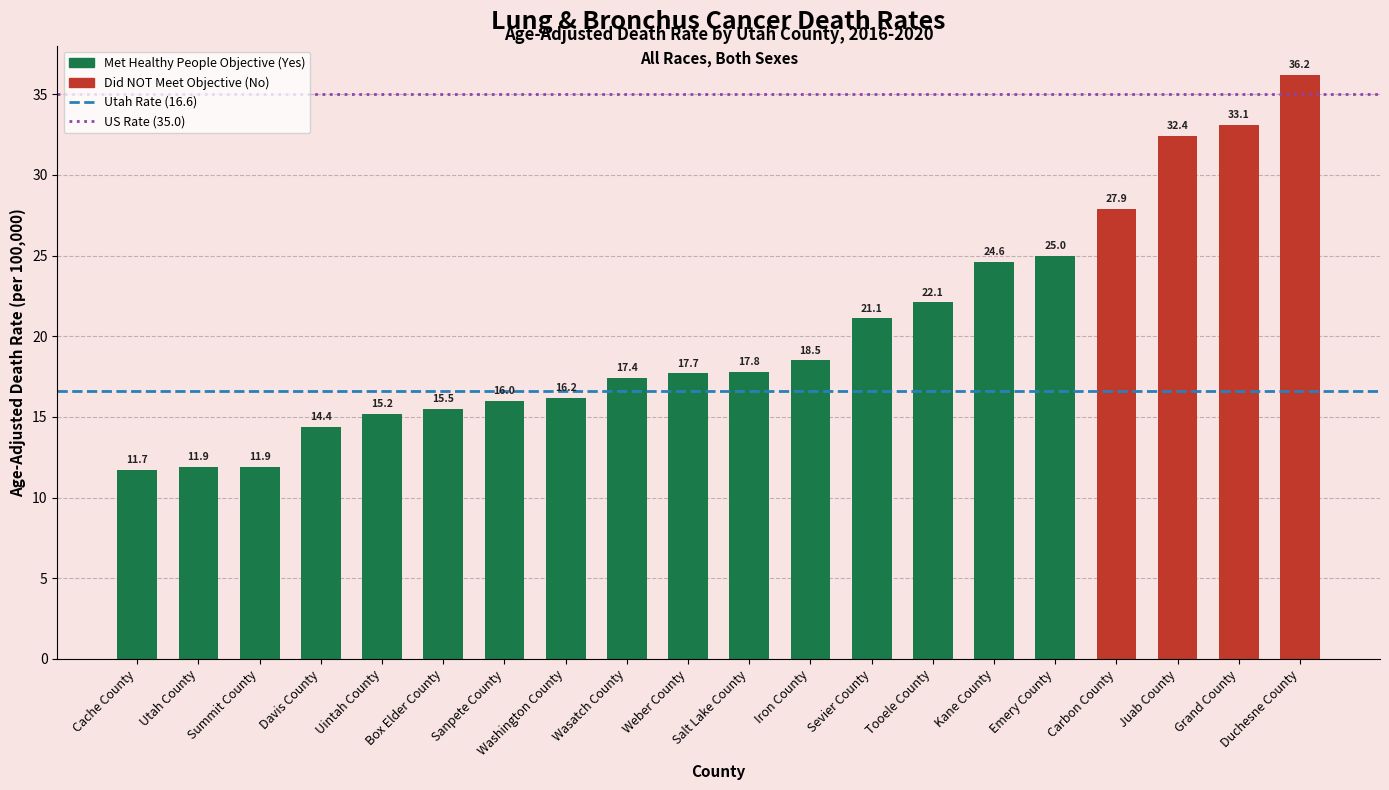

Between Utah County and Sanpete County, which is larger?

Sanpete County